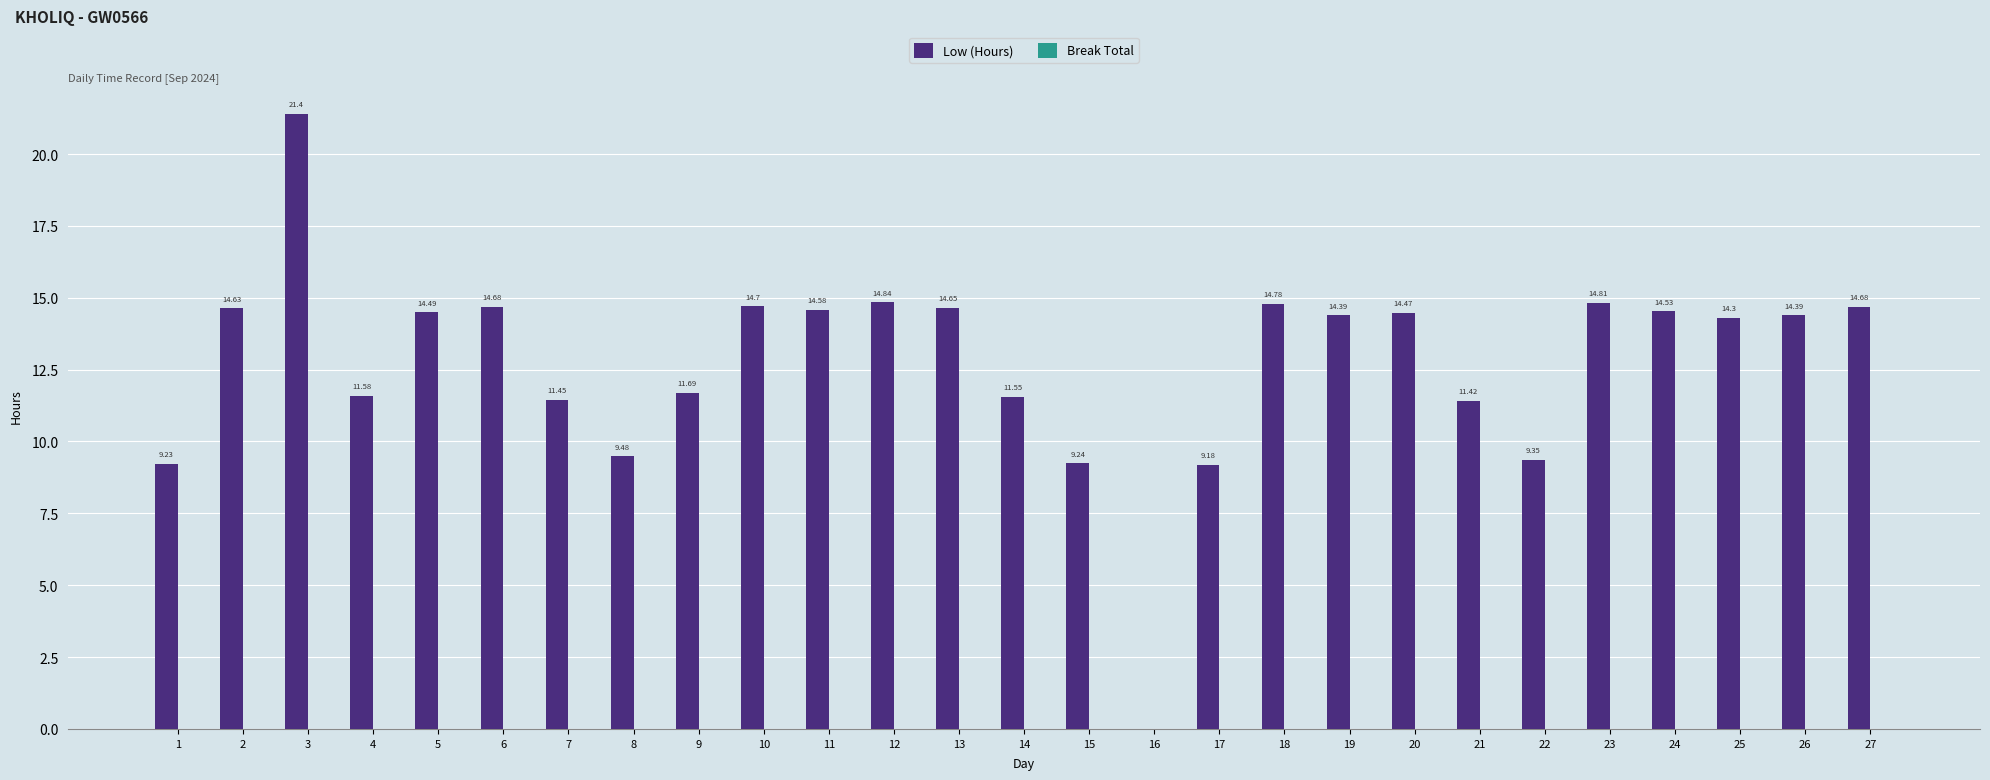

Which has a higher value, 10 or 12?

12